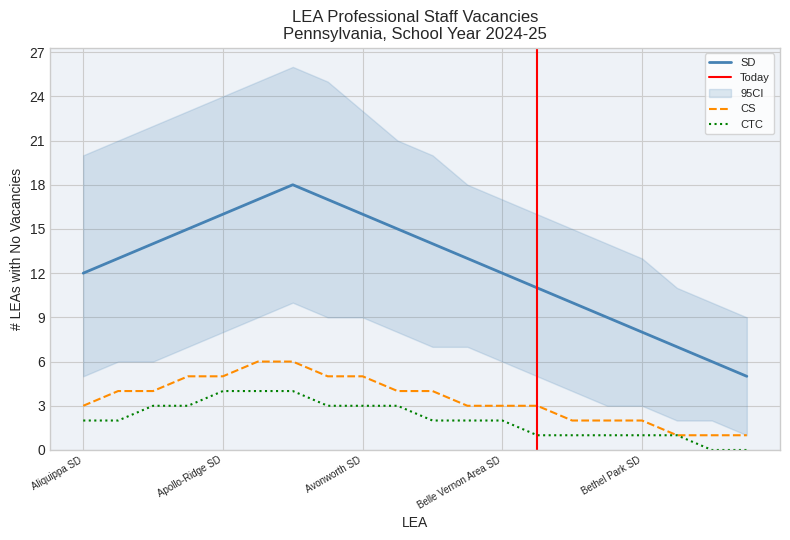

True or false: CTC and SD intersect in this chart.

False